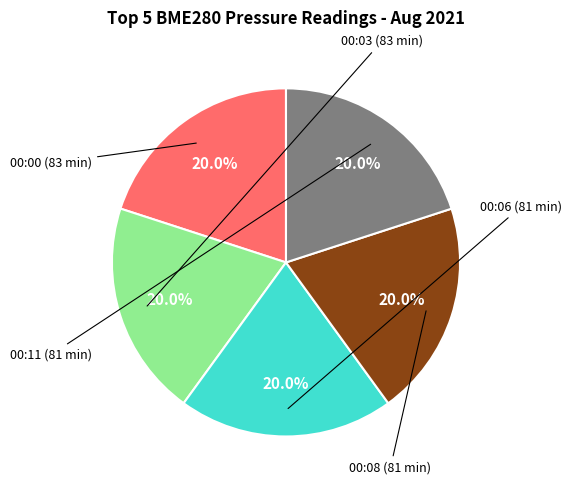

Does any single category account for the majority?

No